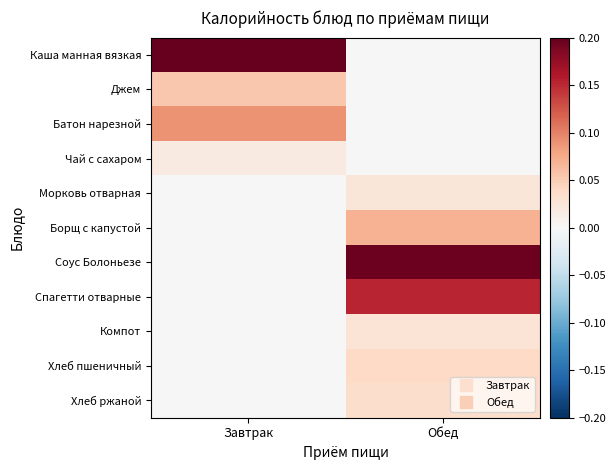

What is the difference between the highest and lowest values at Завтрак?

0.2